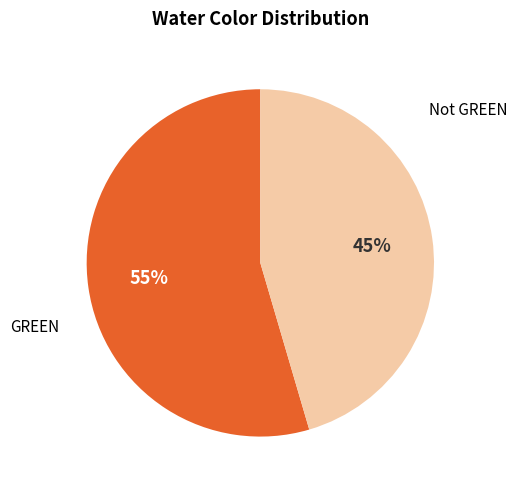

How many slices are in this pie chart?

2